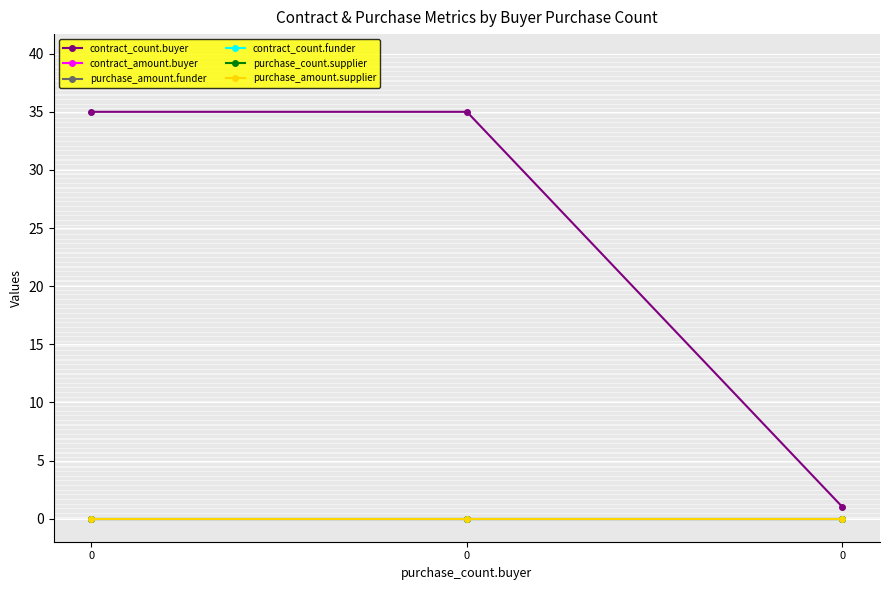

What is the spread (max minus min) of values at 0?

35